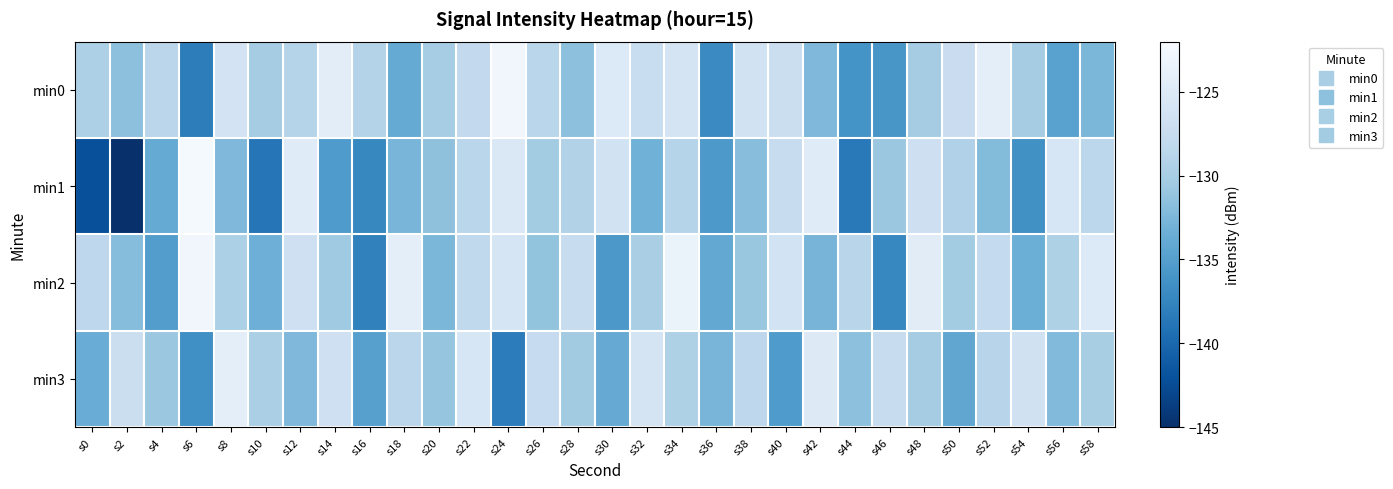

Reading left to right, list all the values displayed in this chart.

min0: s0=-129.5	s2=-131.6	s4=-128.5	s6=-138.1	s8=-126.2	s10=-130.2	s12=-128.8	s14=-124.3	s16=-129.1	s18=-133.9	s20=-130.0	s22=-128.0	s24=-122.8	s26=-128.6	s28=-131.5	s30=-125.1	s32=-127.3	s34=-126.0	s36=-136.9	s38=-126.5	s40=-127.1	s42=-132.4	s44=-136.2	s46=-135.9	s48=-130.1	s50=-127.3	s52=-124.2	s54=-130.1	s56=-134.7	s58=-132.6
min1: s0=-142.2	s2=-145.5	s4=-133.9	s6=-122.3	s8=-132.4	s10=-138.8	s12=-124.8	s14=-135.5	s16=-137.3	s18=-132.7	s20=-131.5	s22=-128.6	s24=-125.3	s26=-130.2	s28=-129.1	s30=-126.4	s32=-133.2	s34=-128.9	s36=-135.6	s38=-131.8	s40=-127.4	s42=-124.7	s44=-138.5	s46=-130.8	s48=-126.9	s50=-129.3	s52=-132.1	s54=-136.4	s56=-125.7	s58=-128.4
min2: s0=-128.3	s2=-131.9	s4=-135.2	s6=-122.8	s8=-129.6	s10=-133.4	s12=-126.7	s14=-130.5	s16=-137.8	s18=-124.2	s20=-132.6	s22=-128.1	s24=-125.9	s26=-131.2	s28=-127.4	s30=-135.7	s32=-129.8	s34=-123.5	s36=-134.1	s38=-130.9	s40=-126.3	s42=-132.8	s44=-128.7	s46=-137.3	s48=-124.6	s50=-130.2	s52=-127.9	s54=-133.5	s56=-129.4	s58=-125.1
min3: s0=-133.6	s2=-127.2	s4=-130.8	s6=-136.5	s8=-124.3	s10=-129.7	s12=-132.4	s14=-126.8	s16=-134.9	s18=-128.5	s20=-131.1	s22=-125.6	s24=-138.2	s26=-127.7	s28=-130.3	s30=-133.8	s32=-126.1	s34=-129.4	s36=-132.7	s38=-128.3	s40=-135.4	s42=-124.9	s44=-131.6	s46=-127.5	s48=-130.1	s50=-134.3	s52=-128.8	s54=-126.5	s56=-132.2	s58=-129.9